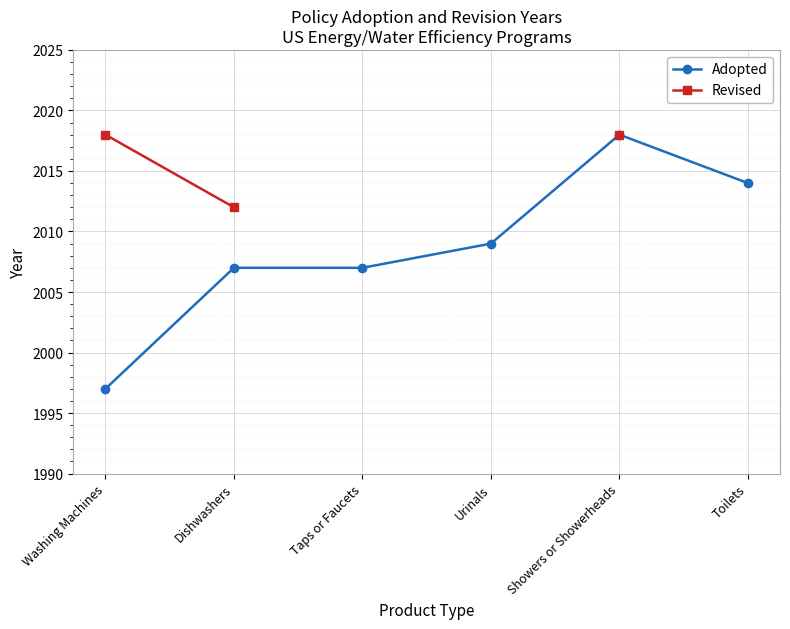

Does the chart display data point markers on the line(s)?

Yes